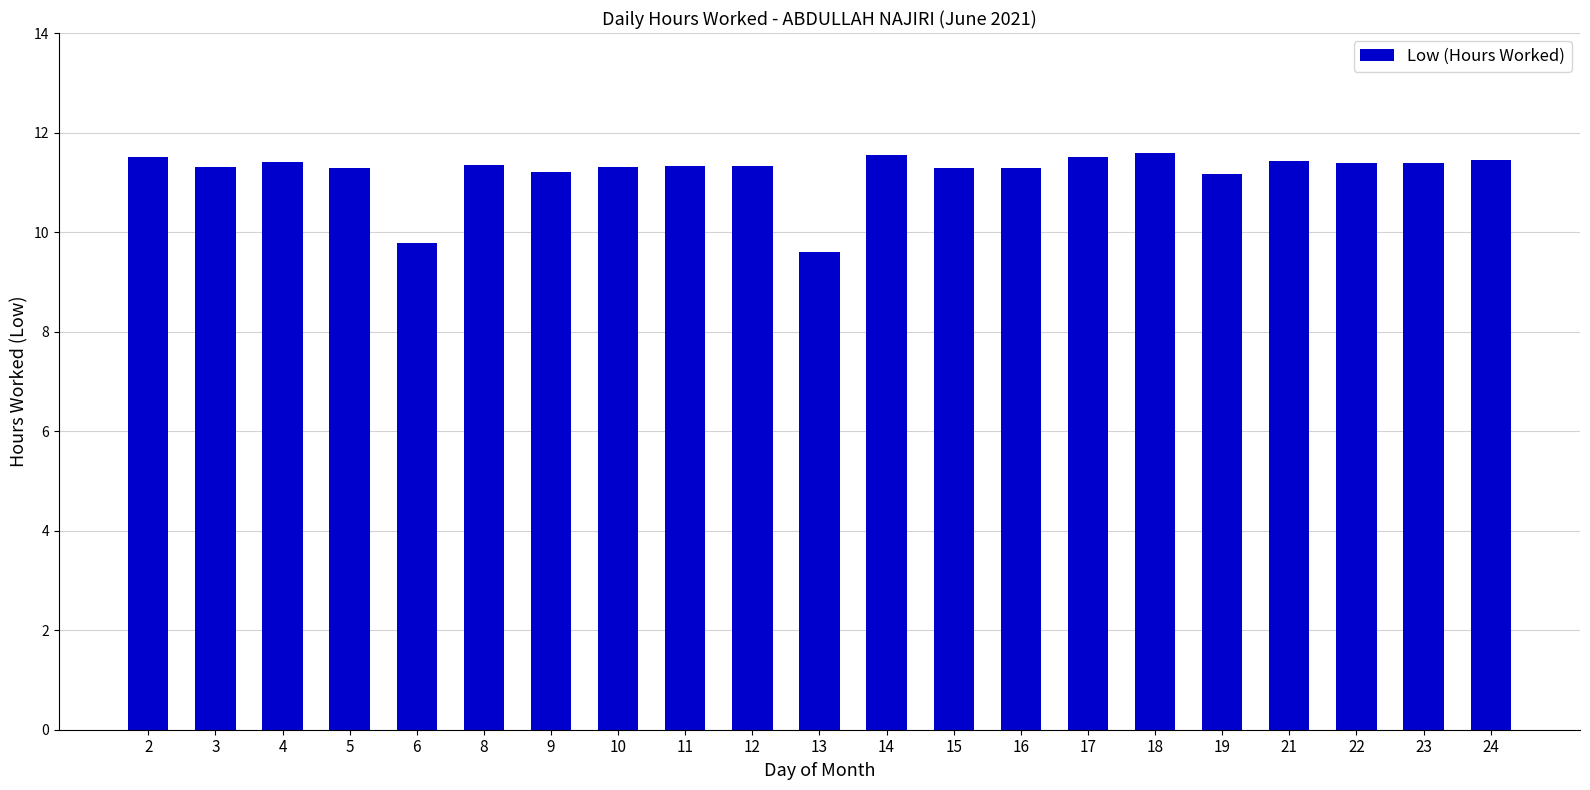

Read the value at 9.

11.2